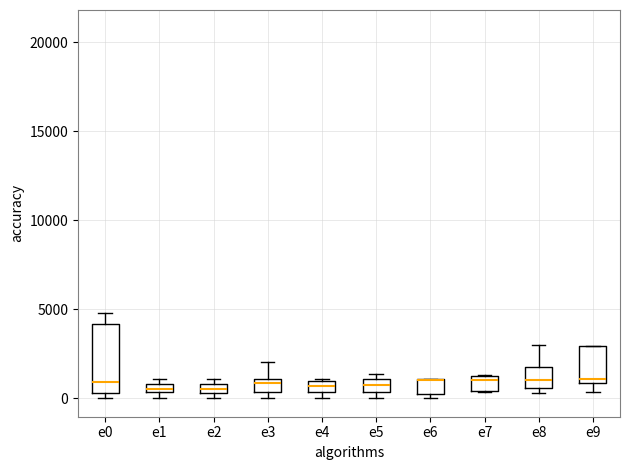

Where is the lower edge of the box for e5 on the y-axis? The values are not printed on the chart, so give them approximately, as read against the axis.

500